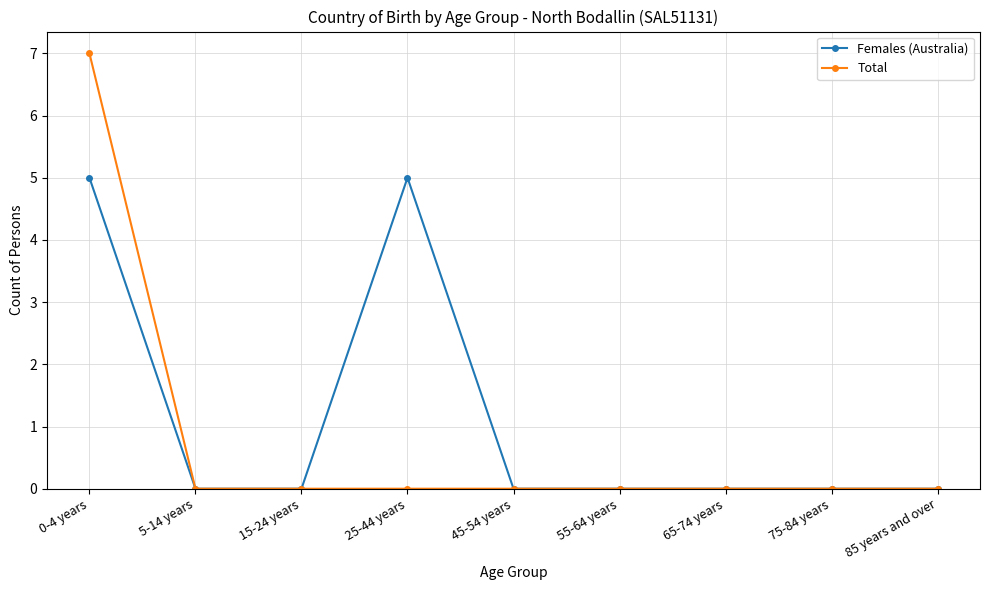

At 25-44 years, list the series in order from largest to smallest.

Females (Australia), Total